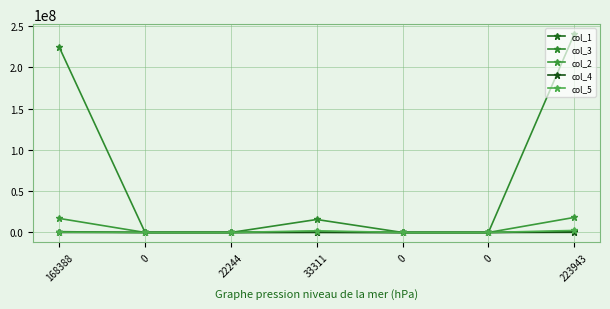

List the labels in order of col_5 value, largest first.

223943, 33311, 168388, 22244, 0, 0, 0